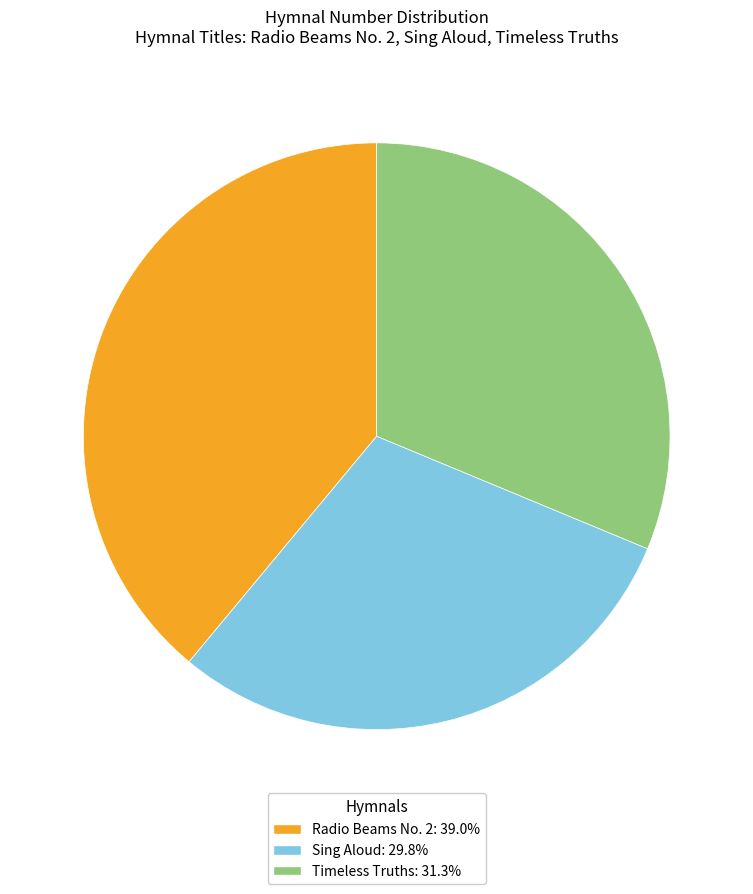

How many segments does this pie chart have?

3